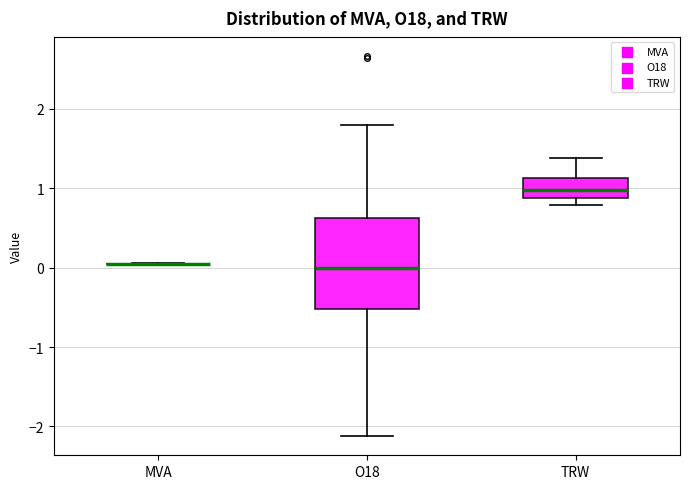

Comparing the boxes themselves (not the whiskers), which one is the tallest?

O18